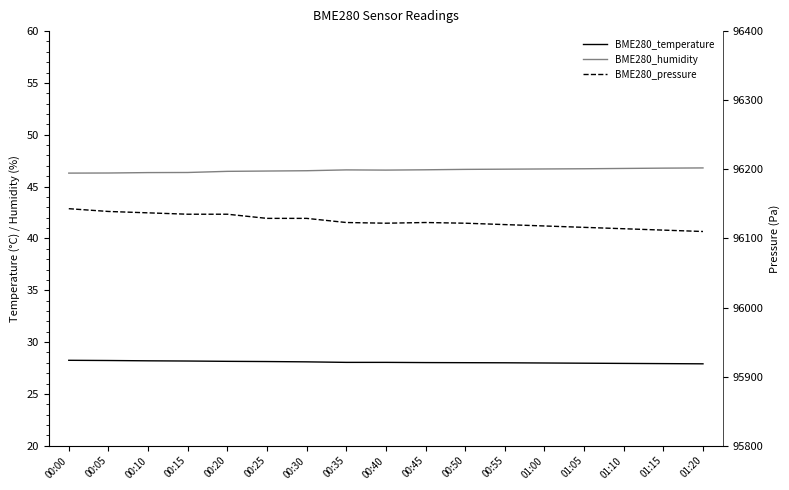

What is the maximum value shown in the chart?

96143.0